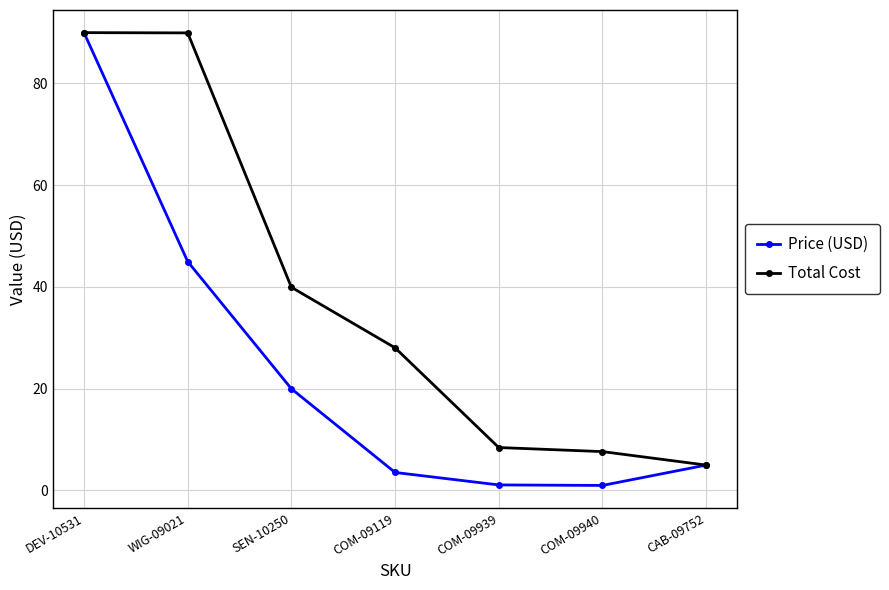

What is the label of the 2nd point from the right?

COM-09940